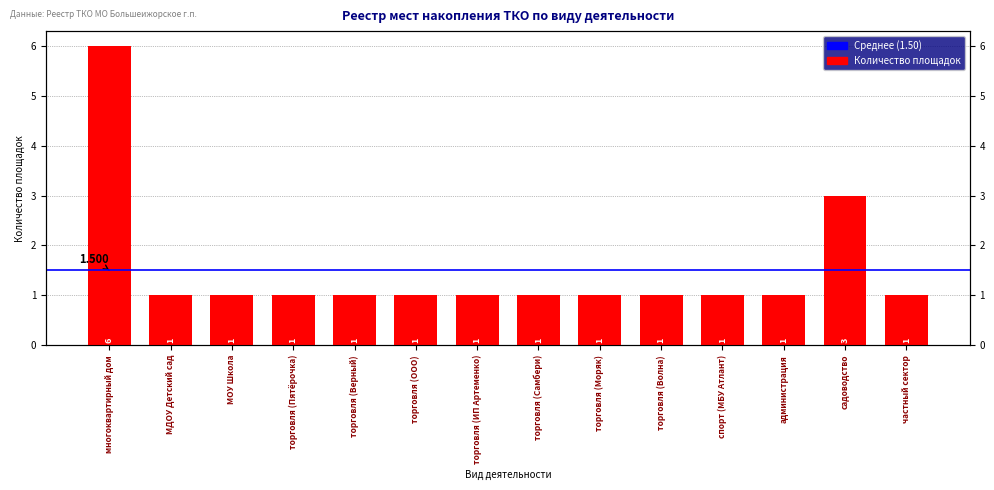

What is the sum of all values?

21